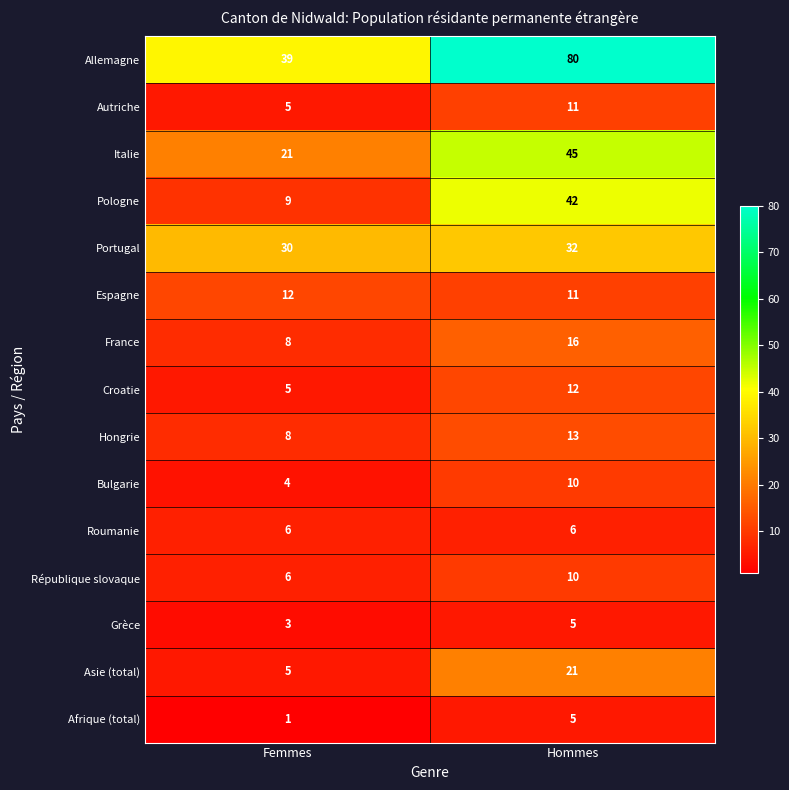

Is it true that Pologne equals 58 at Hommes?

False